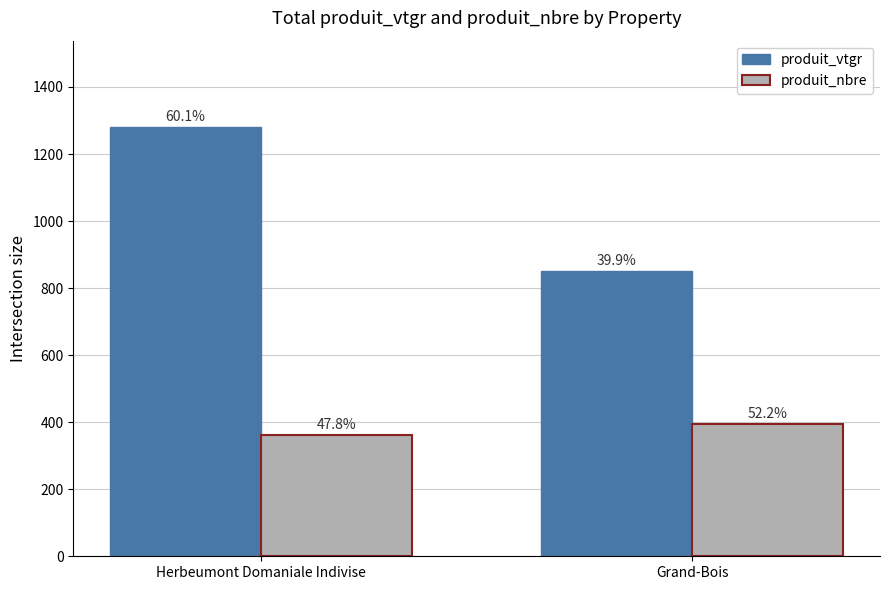

What is the value of the produit_vtgr bar at the 2nd from the left?

850.8